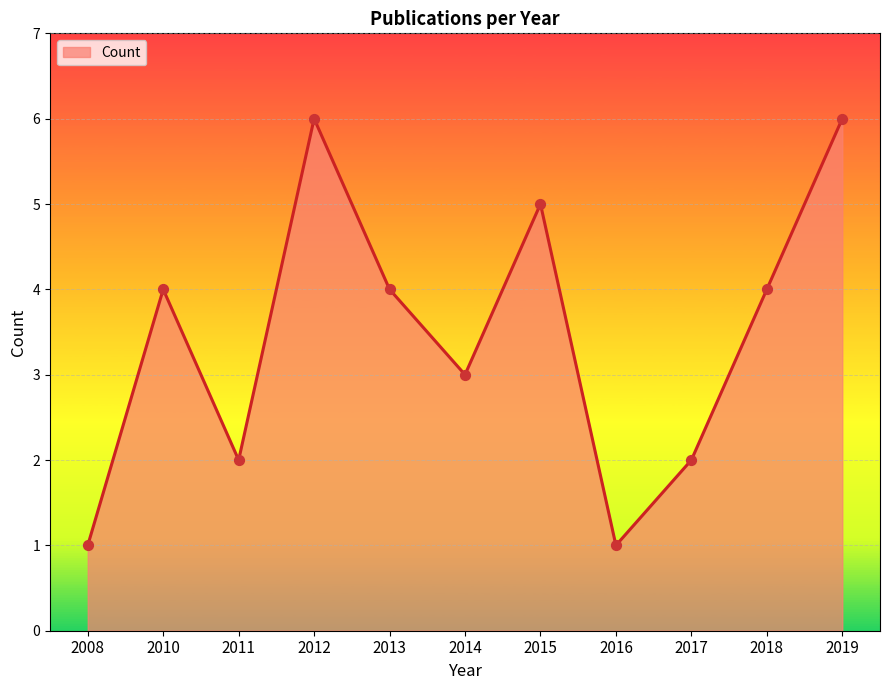

Approximately how many times larger is the value at 2012 compared to 2017?

3.0